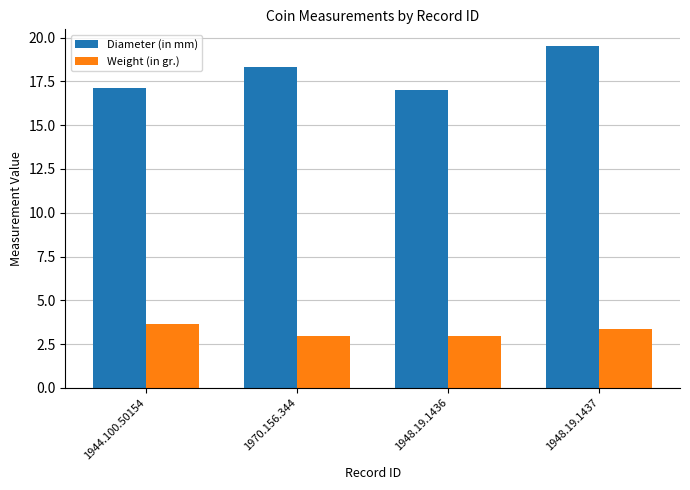

Which series changed the most between 1944.100.50154 and 1970.156.344?

Diameter (in mm)